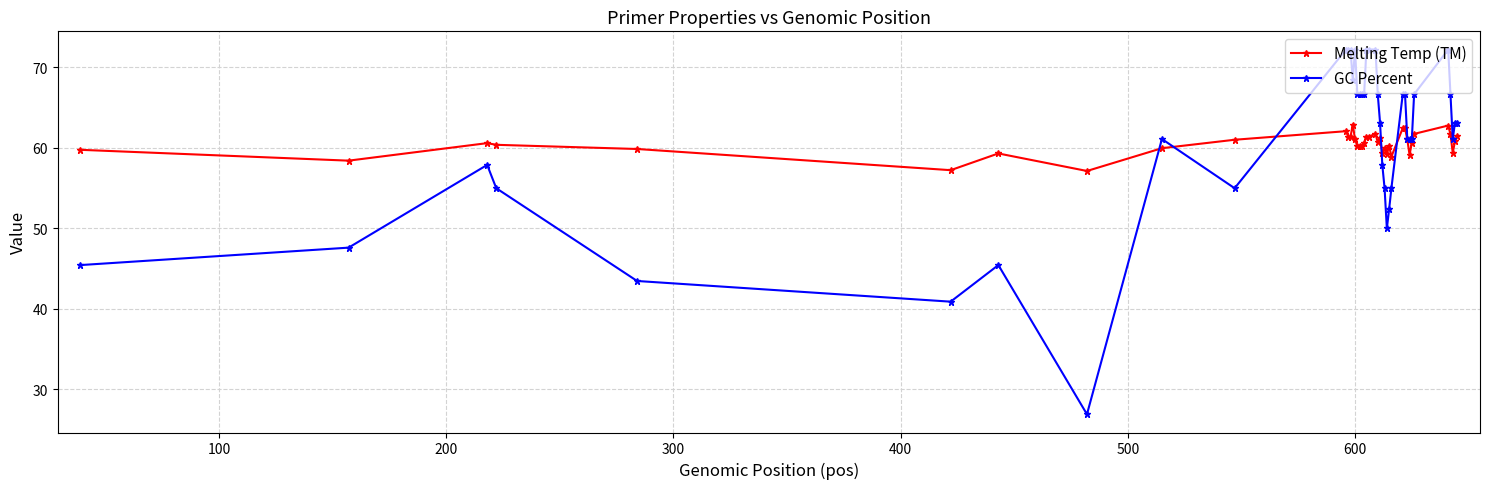

Rank the series by their maximum value, from lowest to highest.

Melting Temp (TM), GC Percent